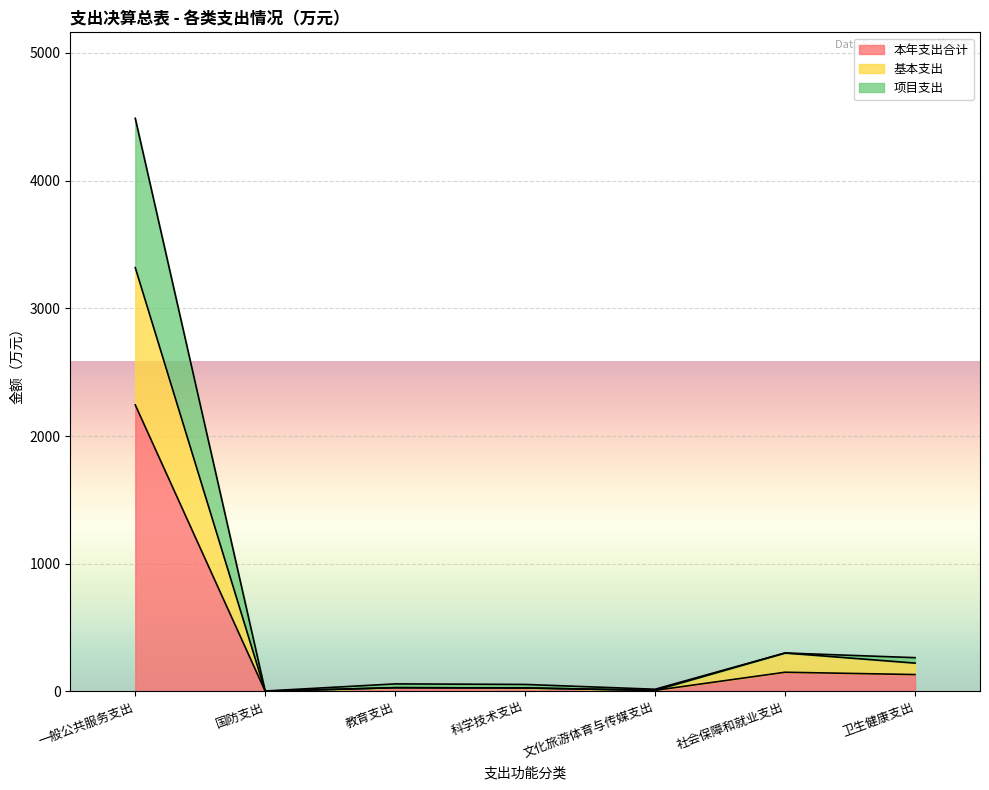

How many data points does each series have?

7